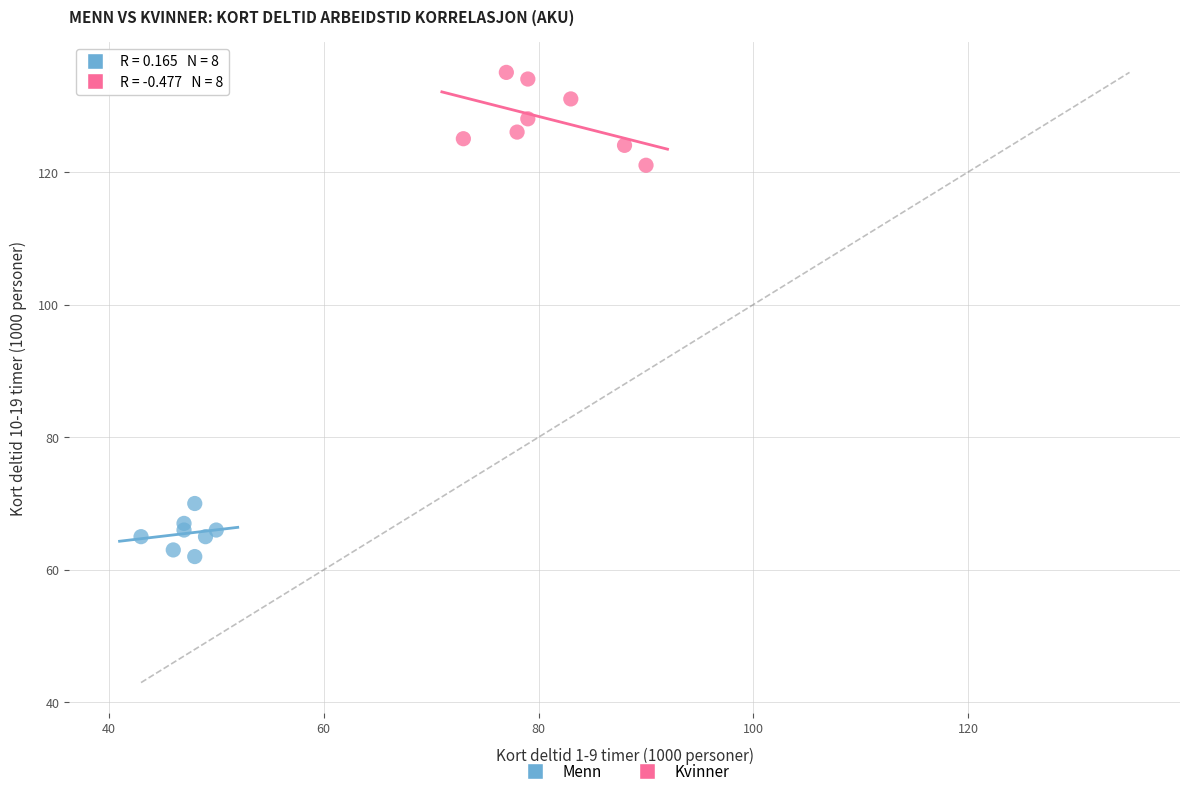

Which series contains the lowest Y value?

Menn